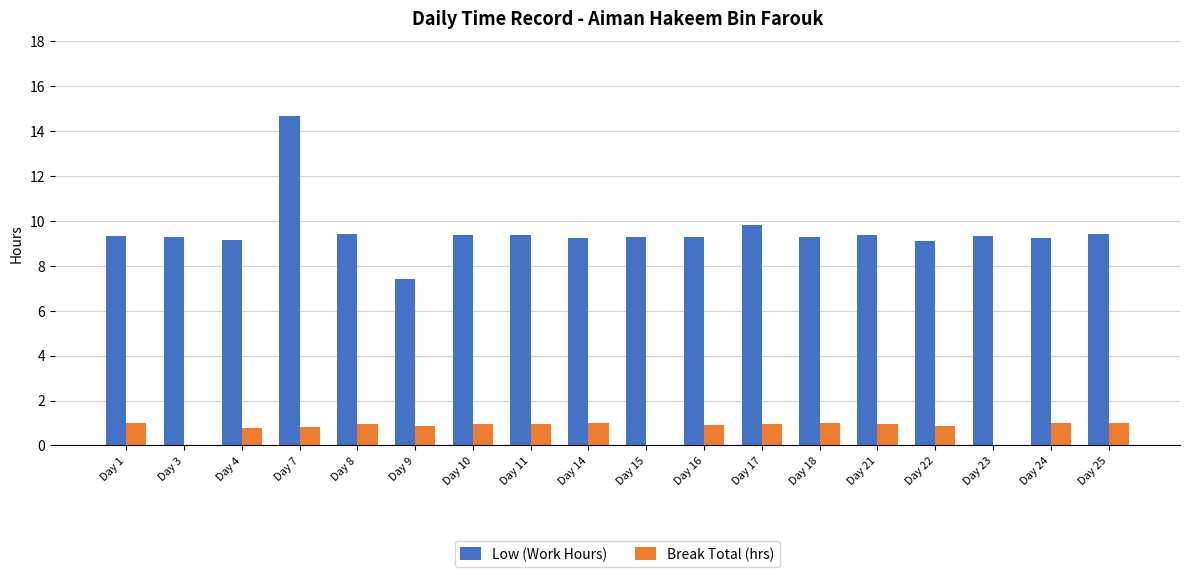

The value of Low (Work Hours) at Day 10 is 9.4. True or false?

True